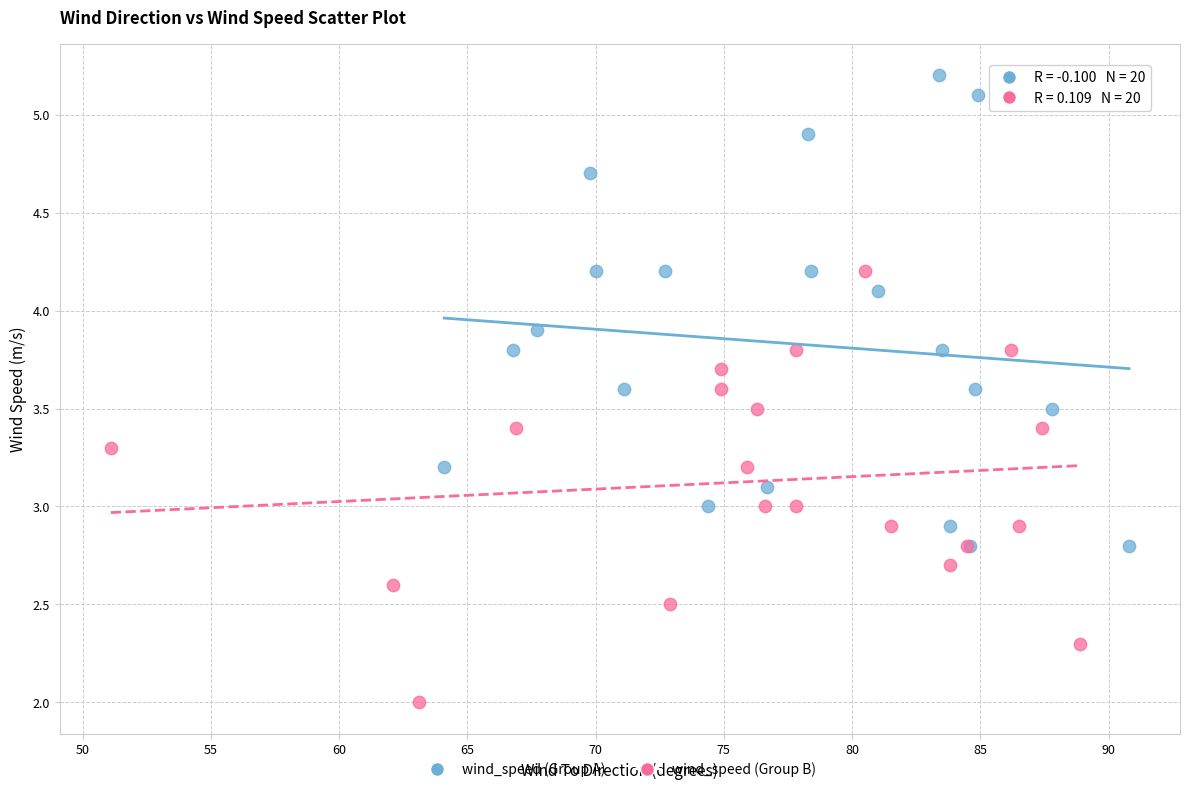

Which series has the largest Y range (max minus min)?

wind_speed (Group A)